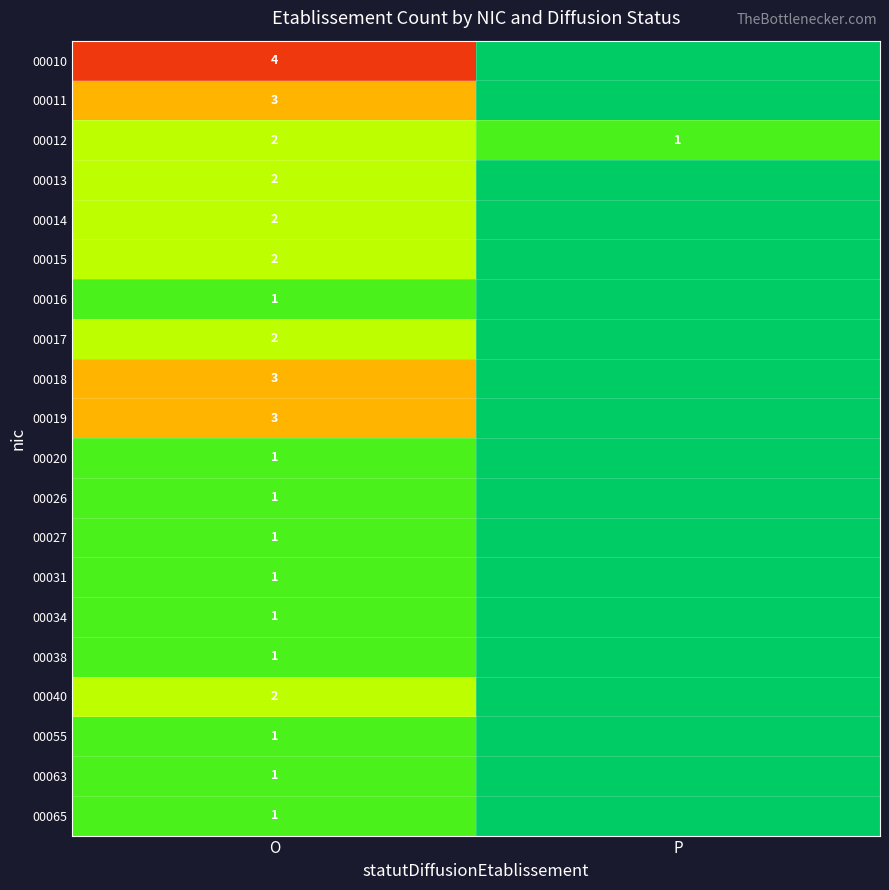

What is the spread (max minus min) of values at O?

3